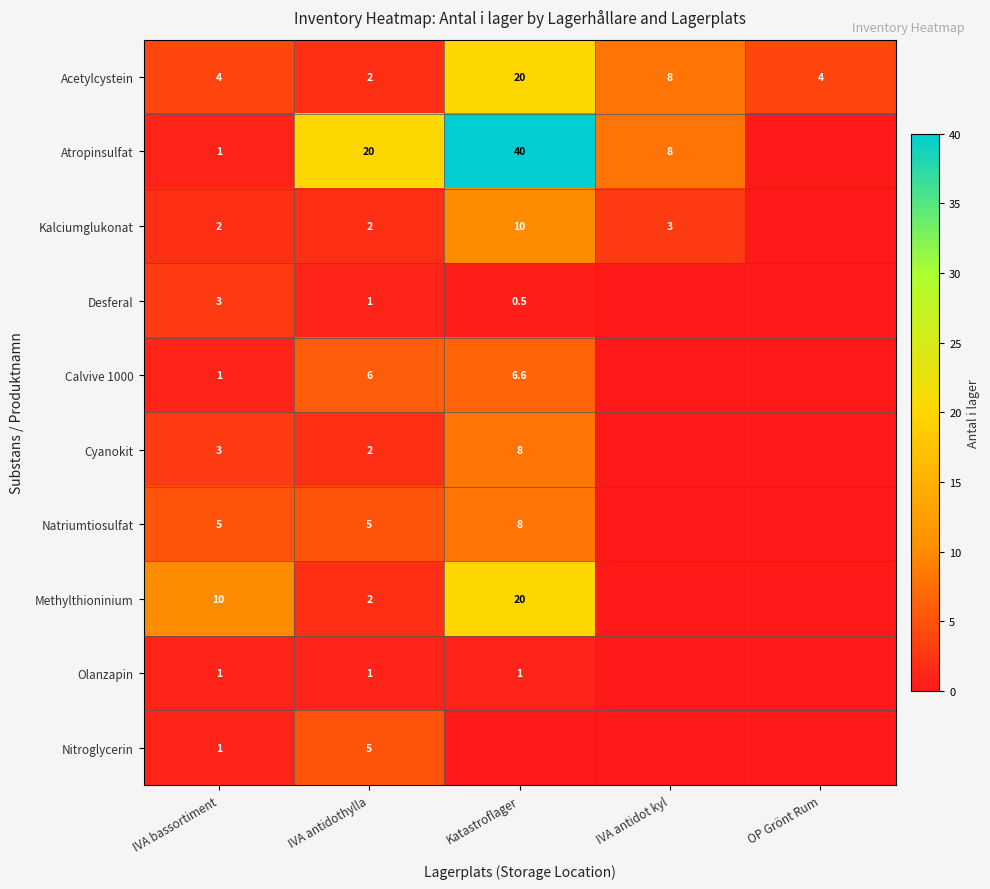

Is it true that Desferal equals 3.0 at IVA bassortiment?

True